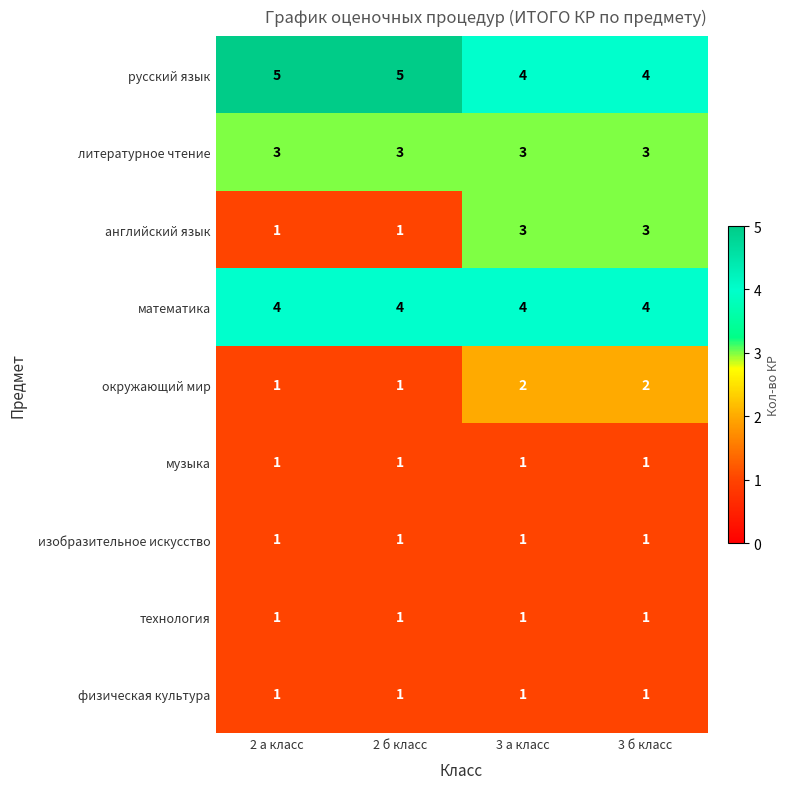

Which series has the largest total across all categories?

русский язык